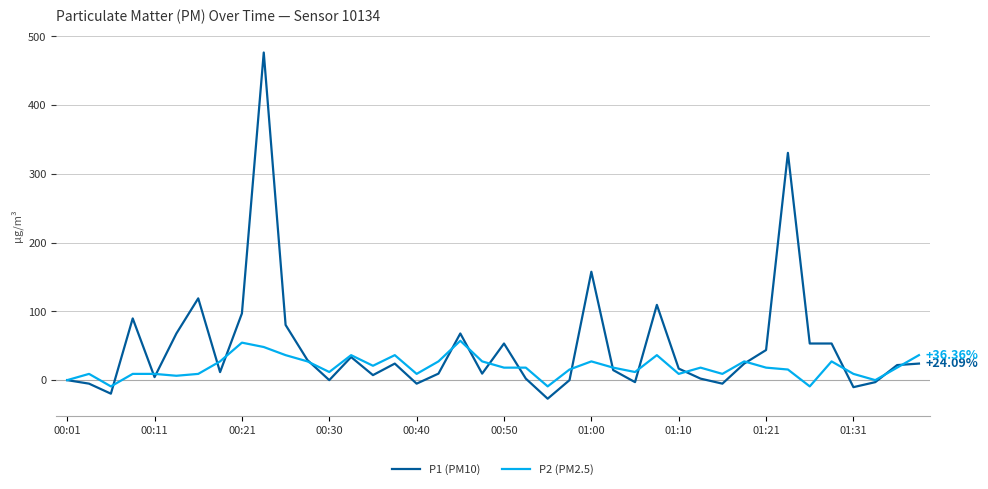

Which series has the largest range (max minus min)?

P1 (PM10)